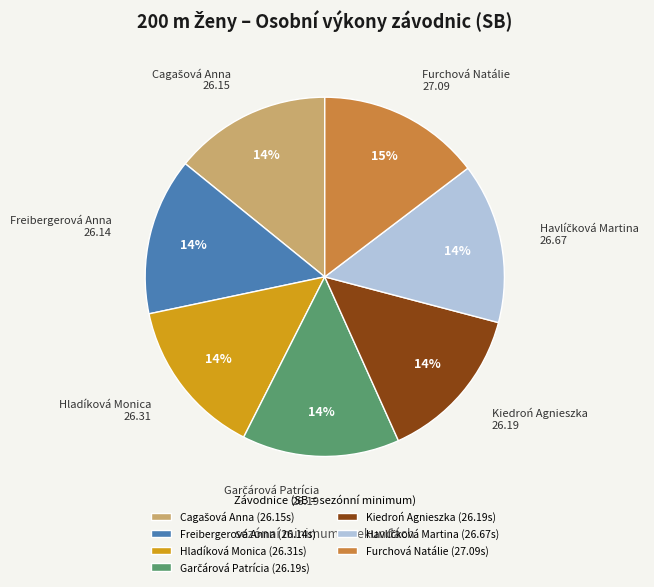

Is the sum of Furchová Natálie (27.09s) and Hladíková Monica (26.31s) greater than half?

No